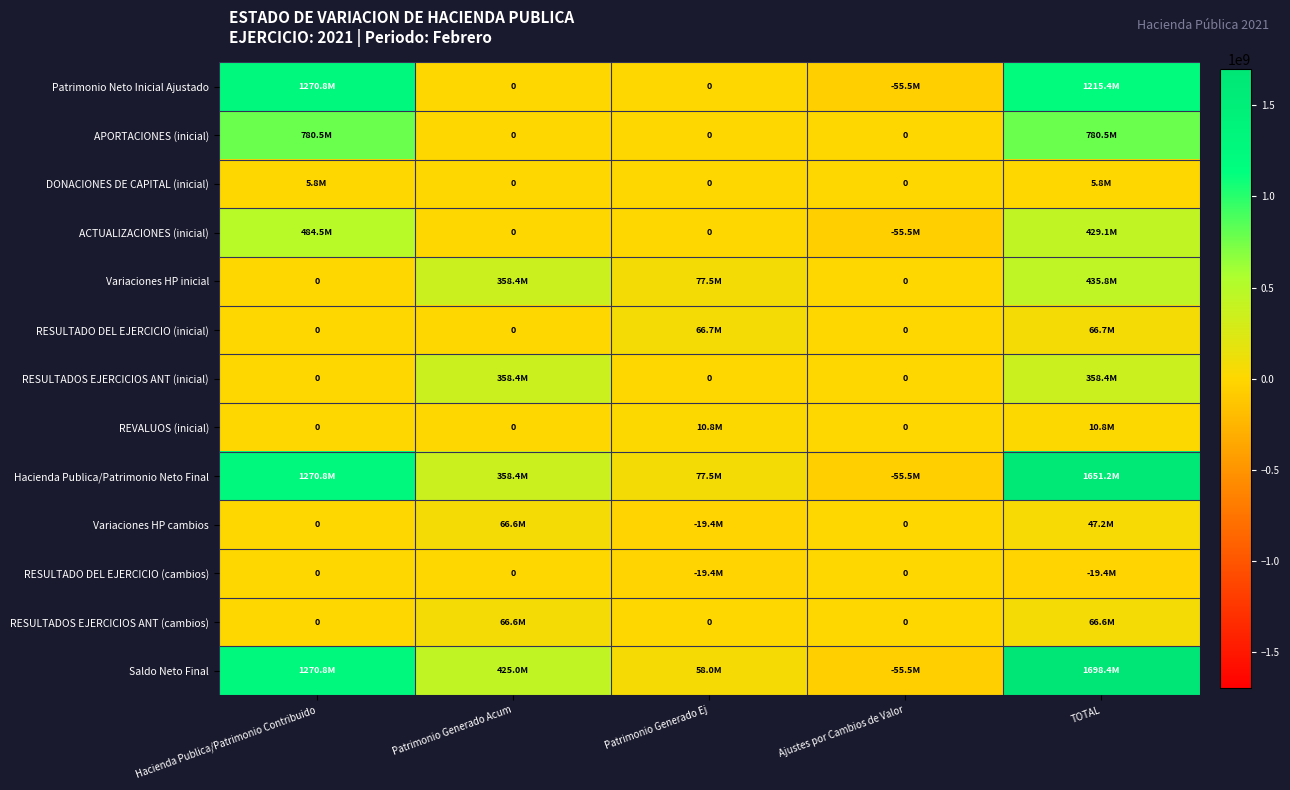

What is the greatest value displayed?

1698411259